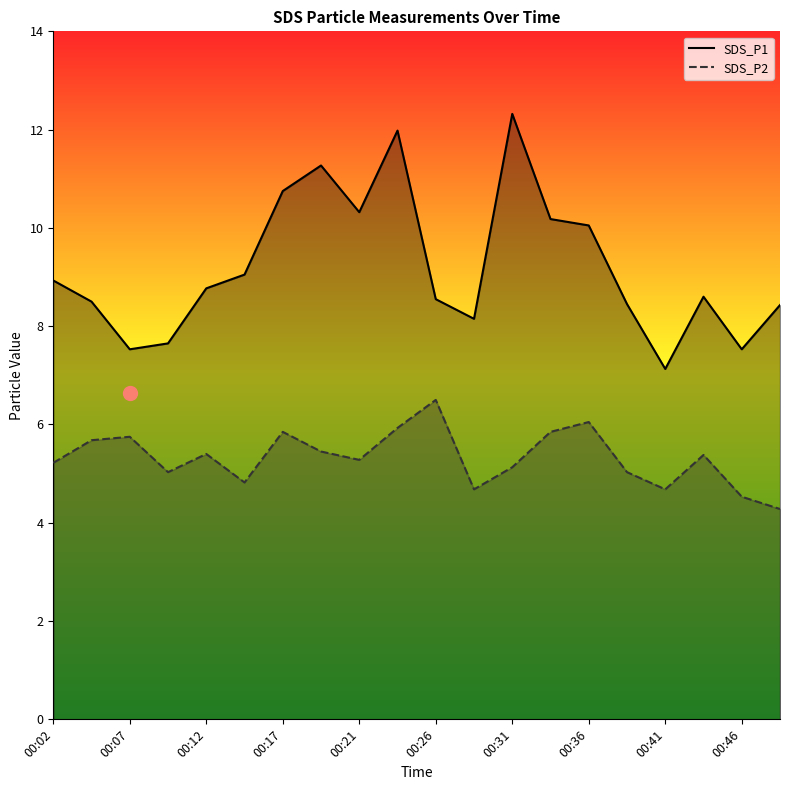

What is the difference between the second highest and minimum values in the SDS_P1 series?

4.9